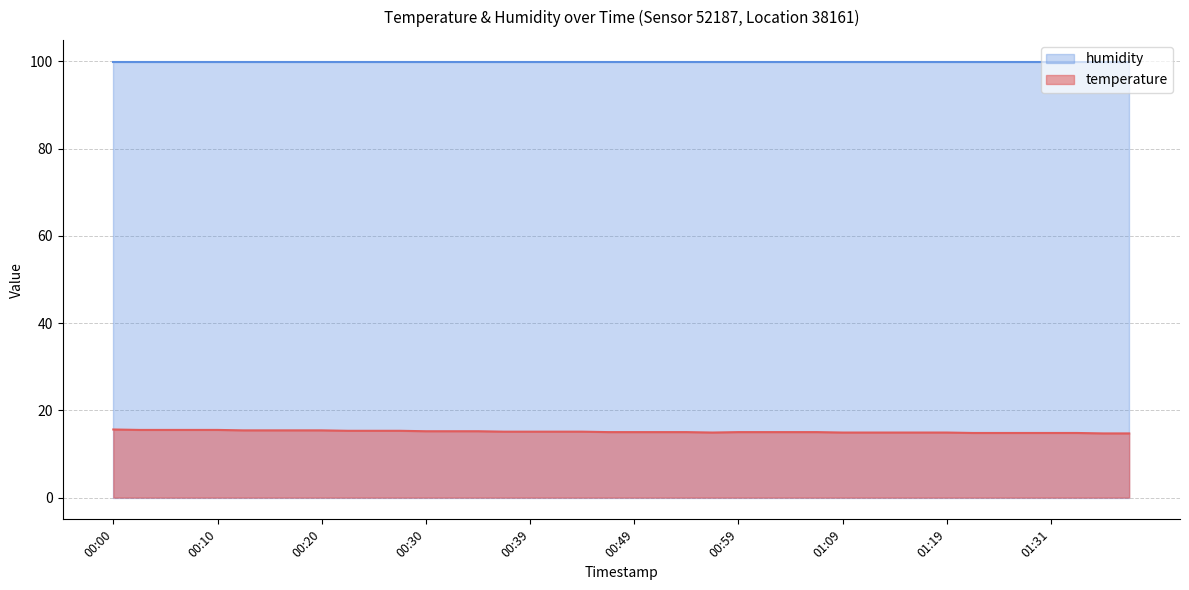

Approximately how many times larger is the value at 01:29 compared to 00:42?

1.0